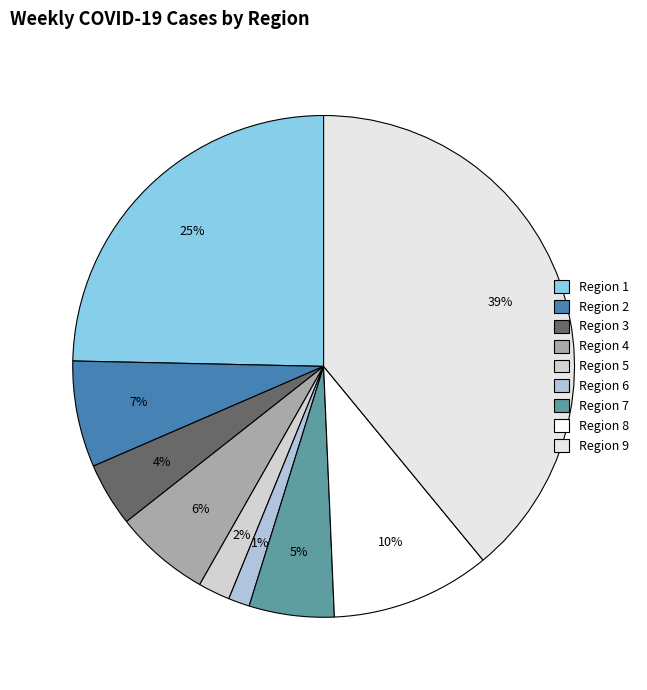

Is Region 9 the majority of the pie?

No